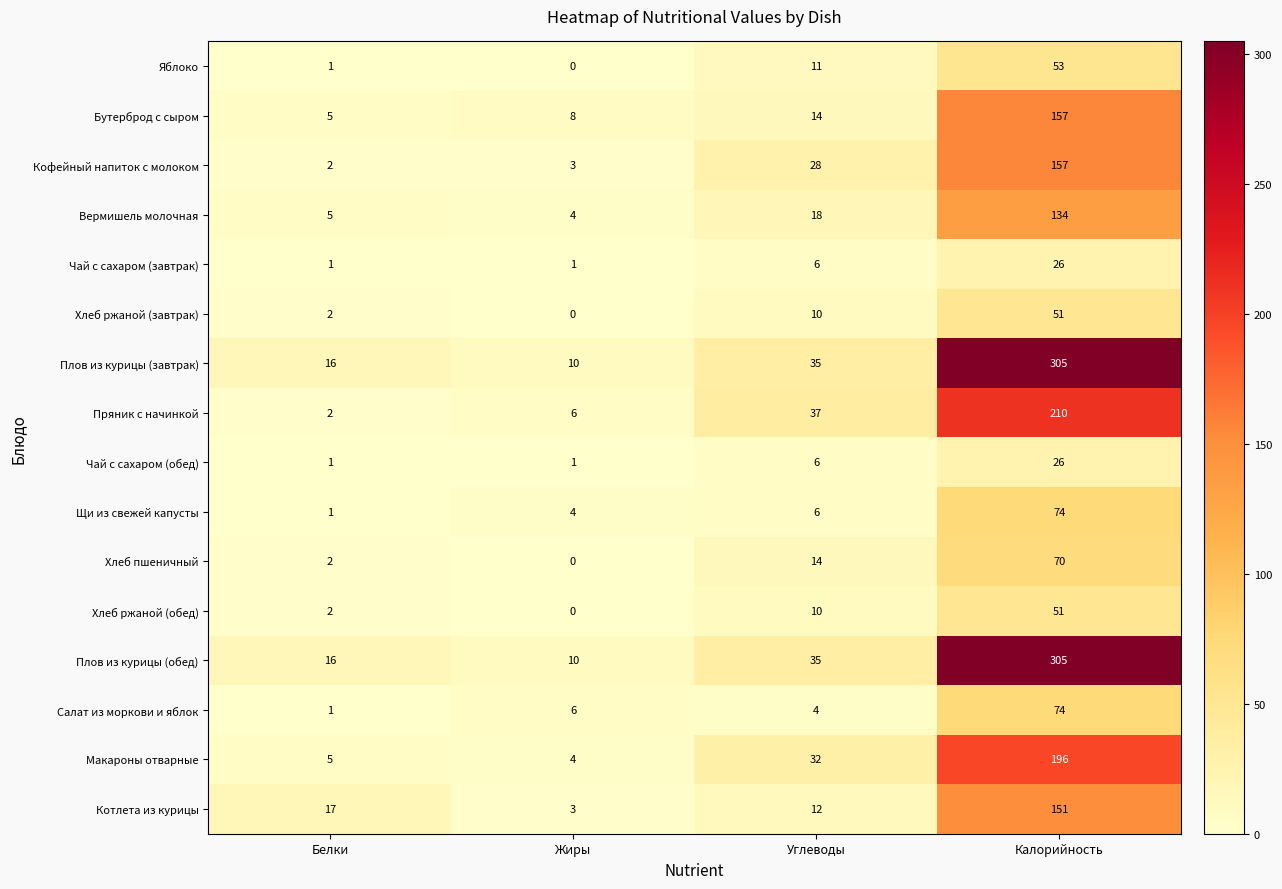

At which category does the chart reach its minimum across all series?

Жиры